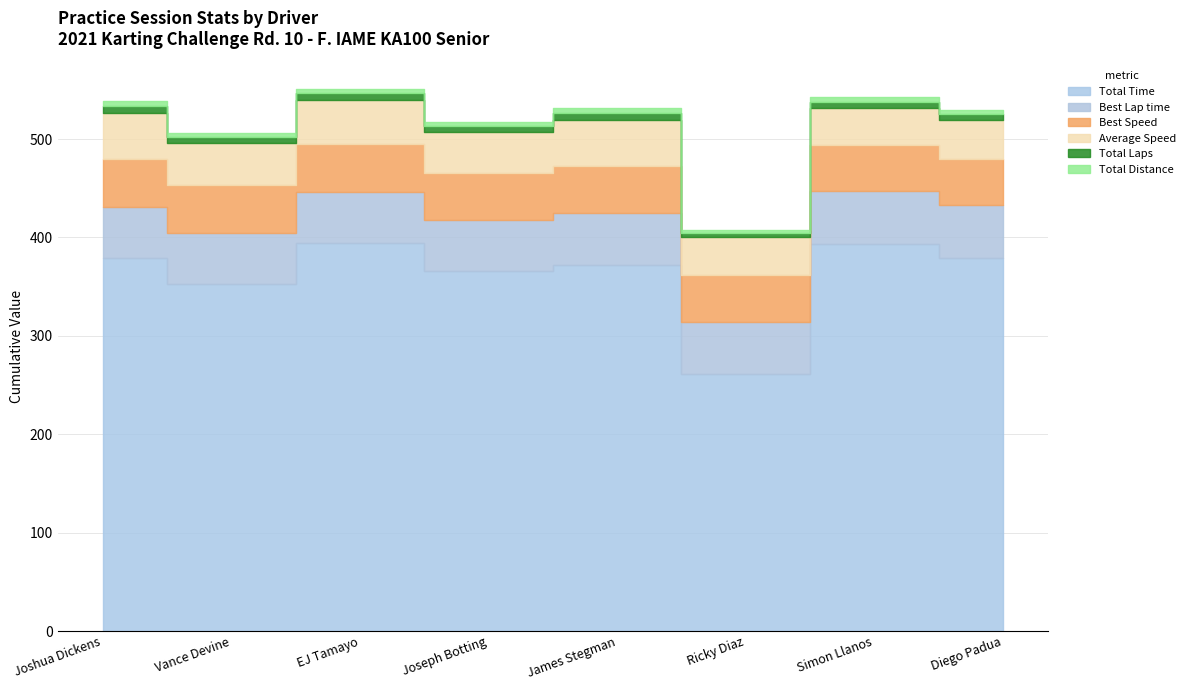

How many distinct data groups are displayed?

6